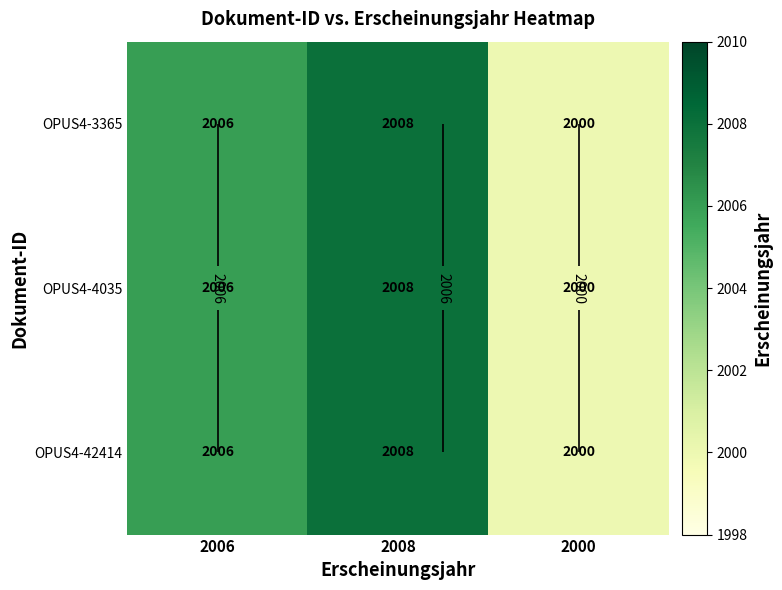

Which series has the largest total across all categories?

OPUS4-3365